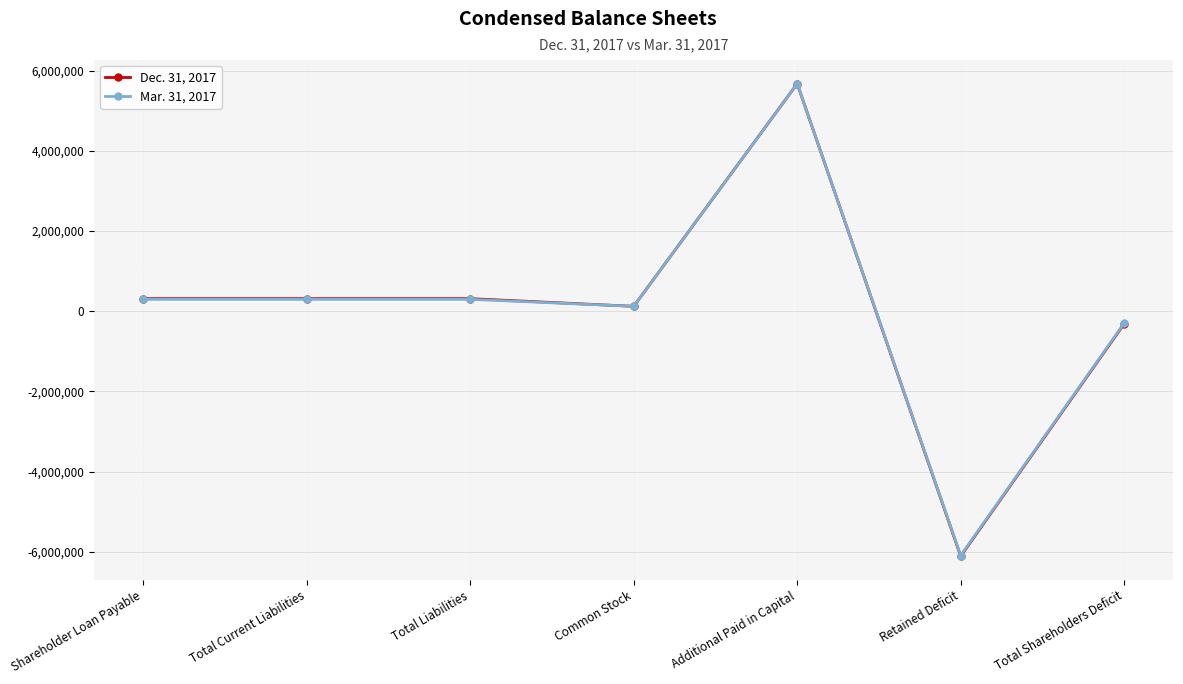

The value of Dec. 31, 2017 at Shareholder Loan Payable is 313883. True or false?

True